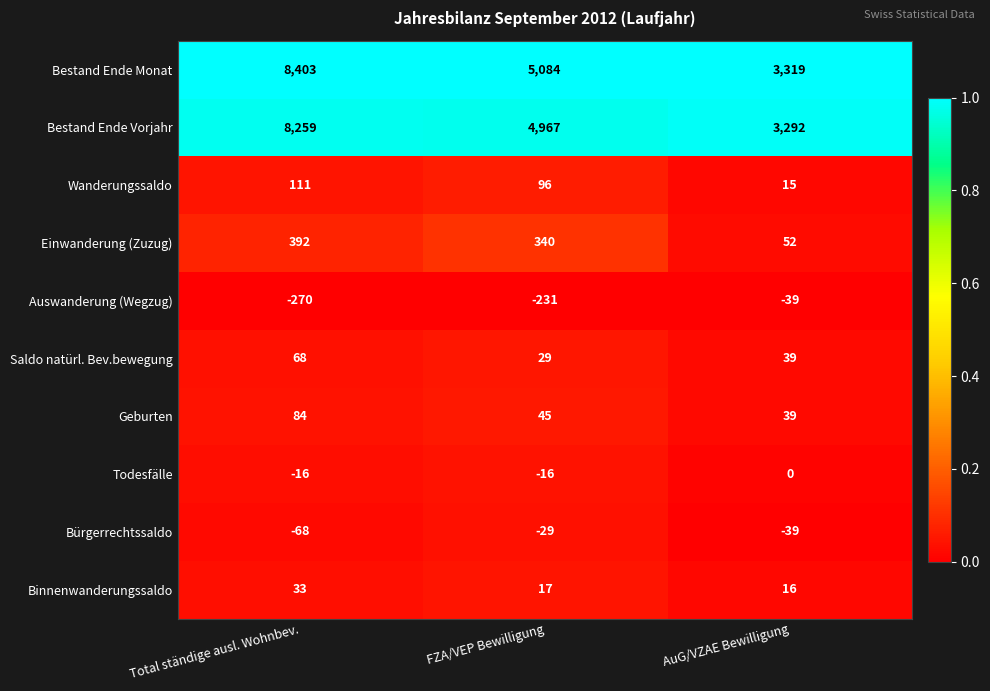

At Total ständige ausl. Wohnbev., list the series in order from smallest to largest.

Auswanderung (Wegzug), Bürgerrechtssaldo, Todesfälle, Binnenwanderungssaldo, Saldo natürl. Bev.bewegung, Geburten, Wanderungssaldo, Einwanderung (Zuzug), Bestand Ende Vorjahr, Bestand Ende Monat